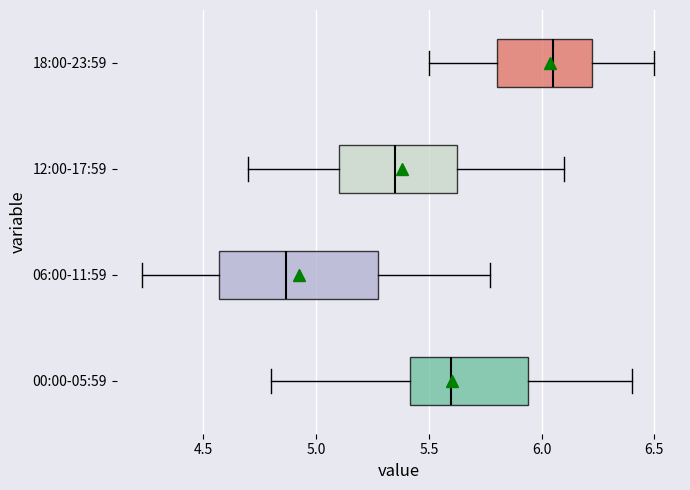

Where does the median line of the box for 00:00-05:59 sit on the x-axis? The values are not printed on the chart, so give them approximately, as read against the axis.

5.60